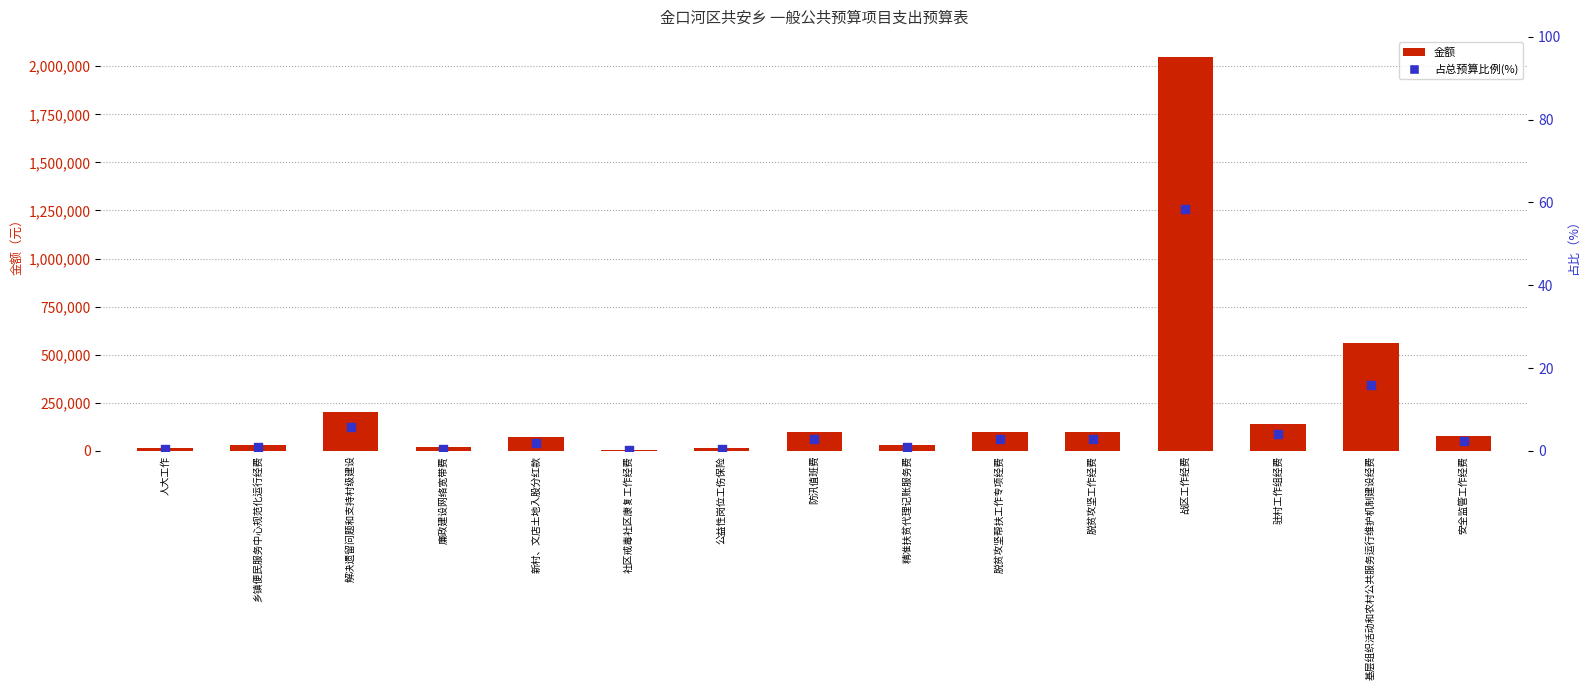

Which series has the widest spread of Y values?

金额